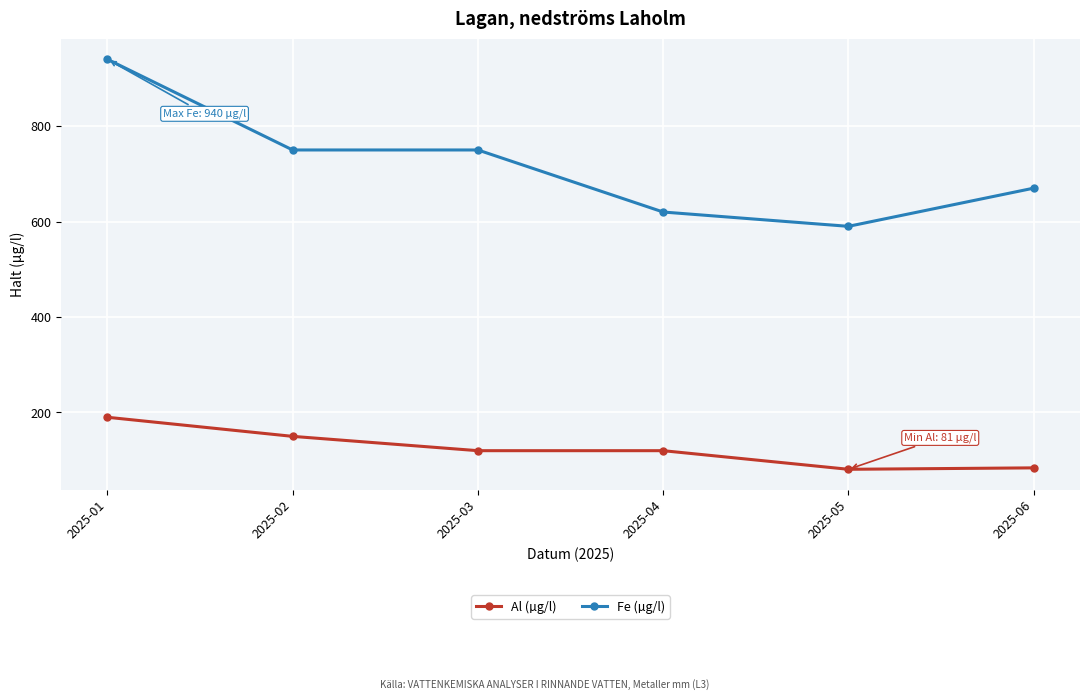

Which series has the largest range (max minus min)?

Fe (µg/l)